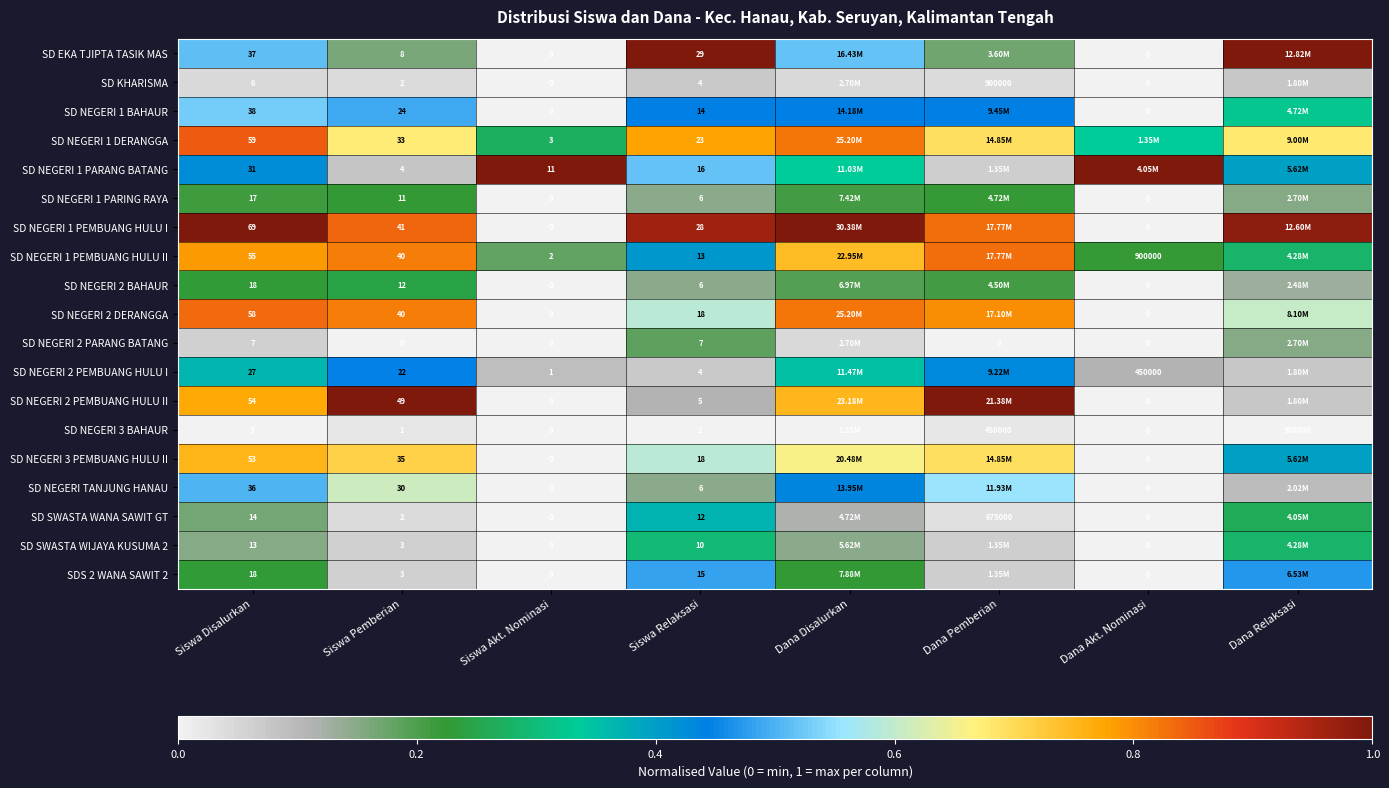

What is the spread (max minus min) of values at Dana Relaksasi?

1.0